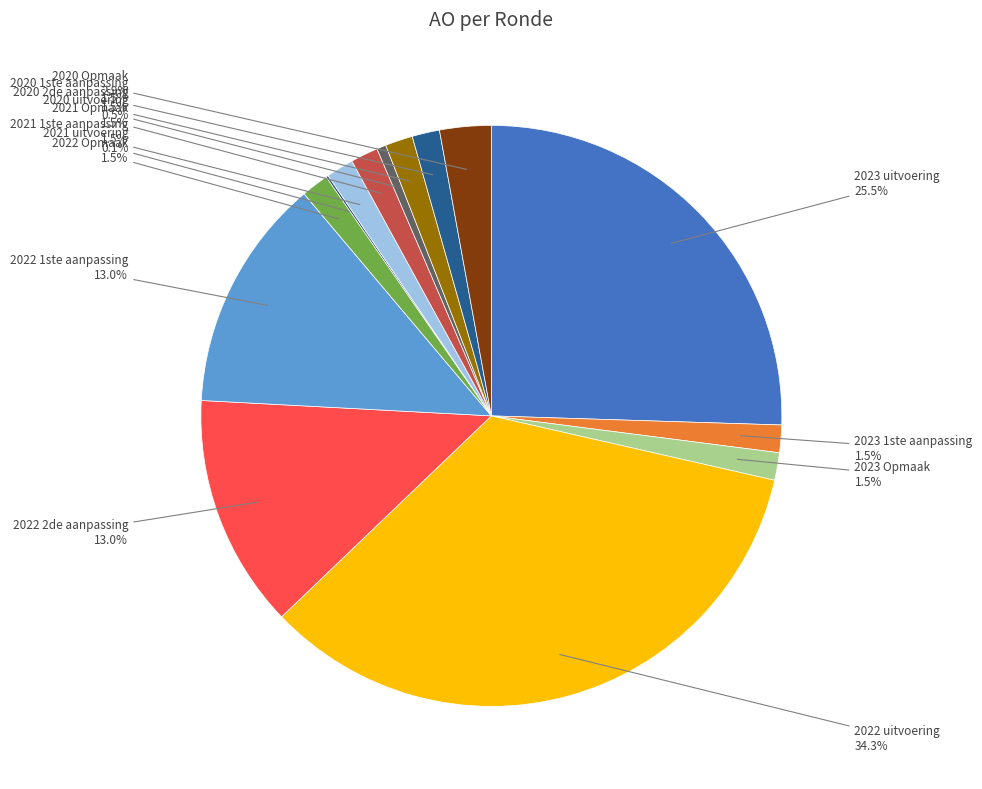

Between 2022 2de aanpassing and 2021 Opmaak, which is larger?

2022 2de aanpassing